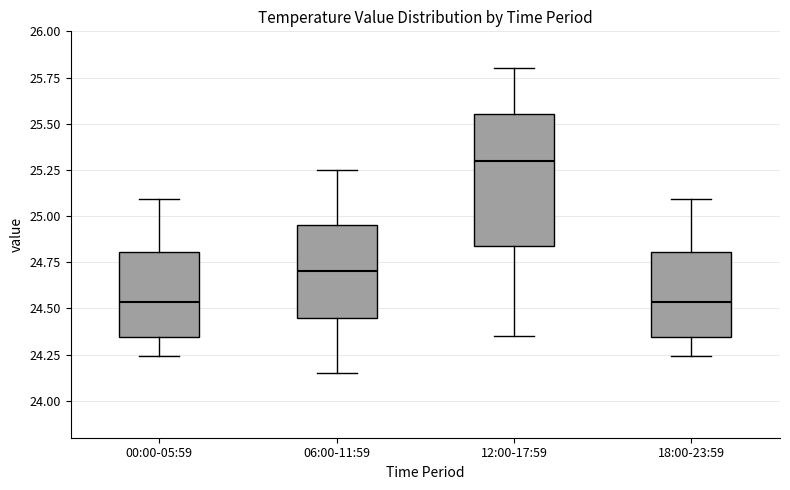

Which box is the tallest, from its lower edge to its upper edge?

12:00-17:59